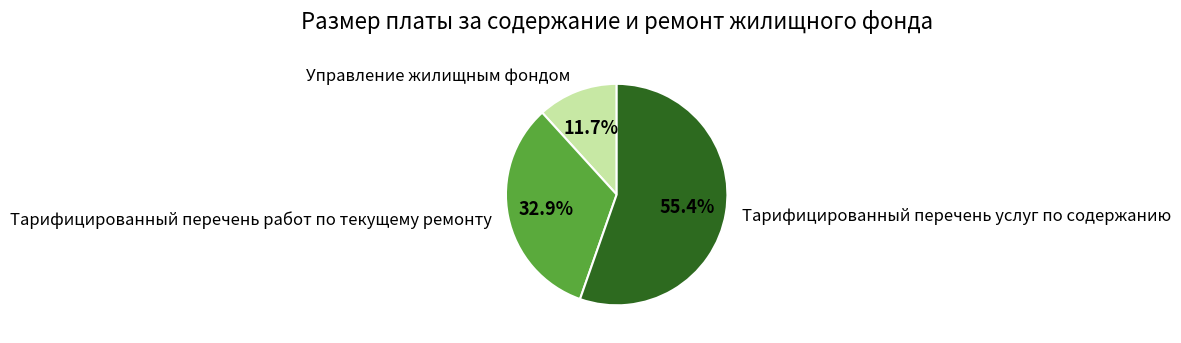

True or false: Тарифицированный перечень работ по текущему ремонту accounts for 33% of the total.

True